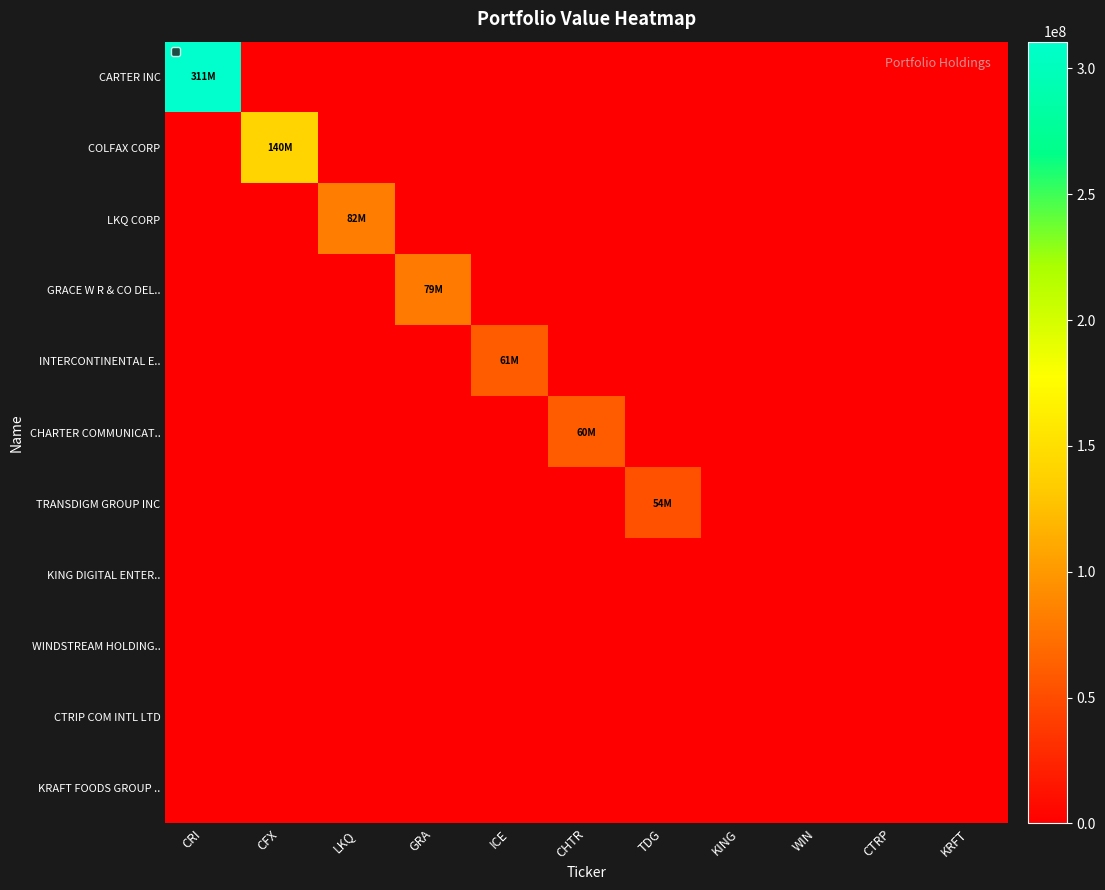

At which category does the chart reach its minimum across all series?

CFX